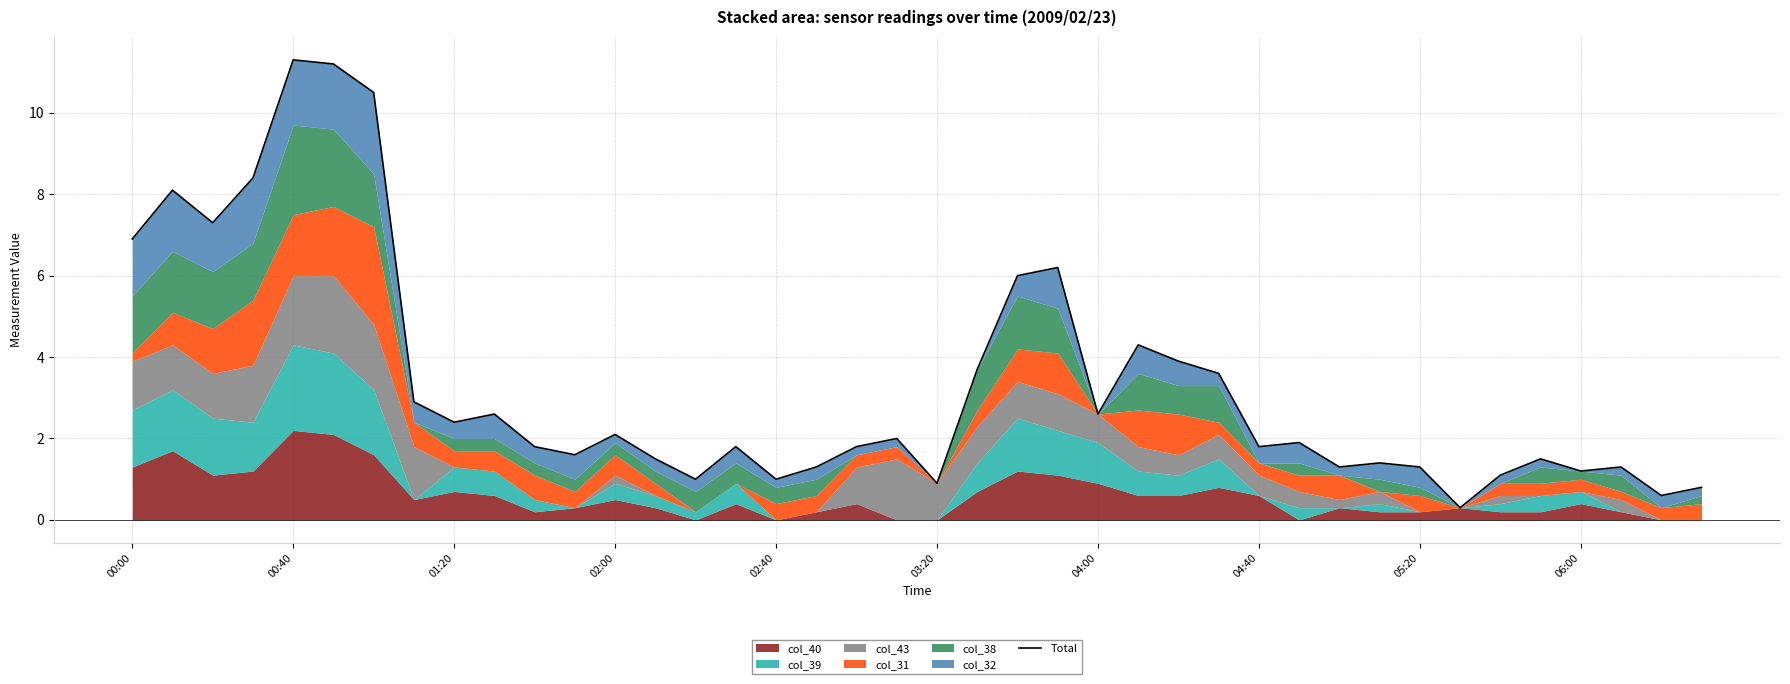

Reading right to left, transcribe all the data shown in this chart.

0.8	0.6	1.3	1.2	1.5	1.1	0.3	1.3	1.4	1.3	1.9	1.8	3.6	3.9	4.3	2.6	6.2	6.0	3.7	0.9	2.0	1.8	1.3	1.0	1.8	1.0	1.5	2.1	1.6	1.8	2.6	2.4	2.9	10.5	11.2	11.3	8.4	7.3	8.1	6.9